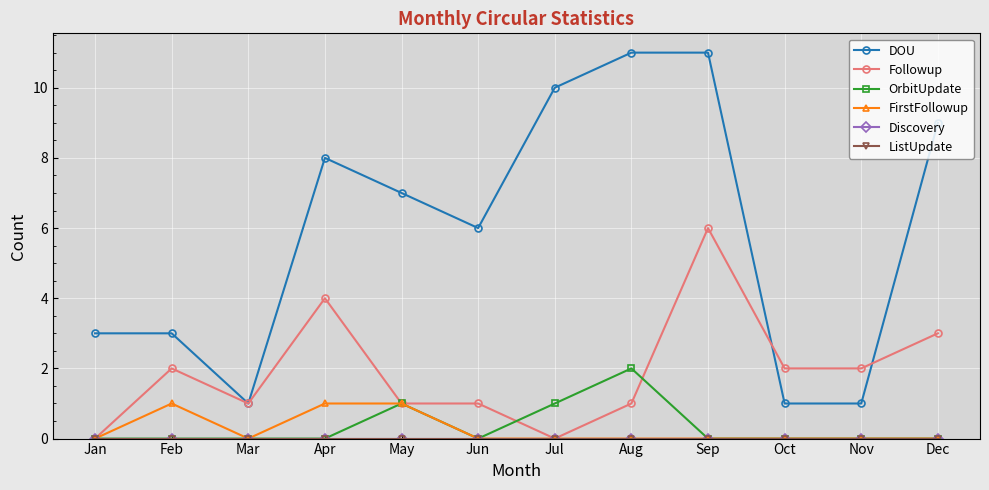

Does the chart display data point markers on the line(s)?

Yes